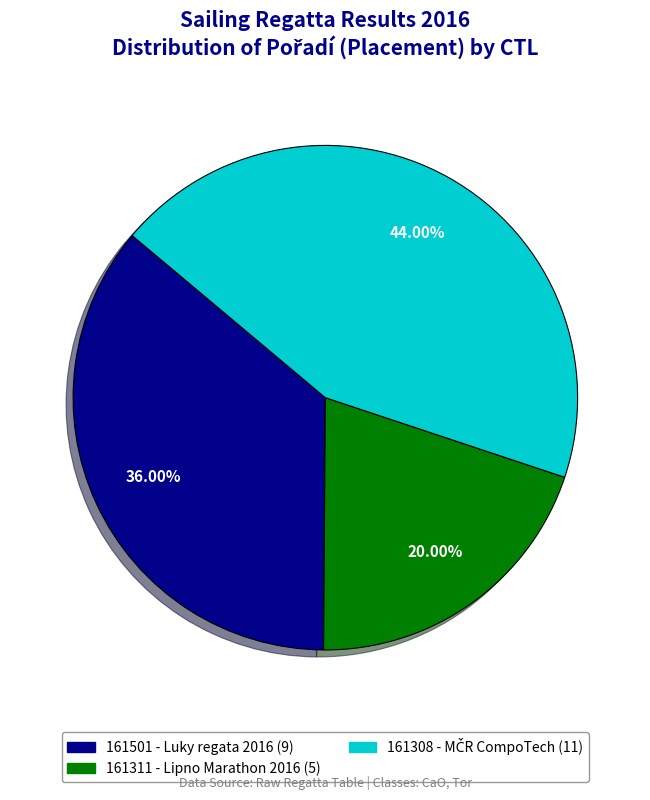

Does any single category account for the majority?

No